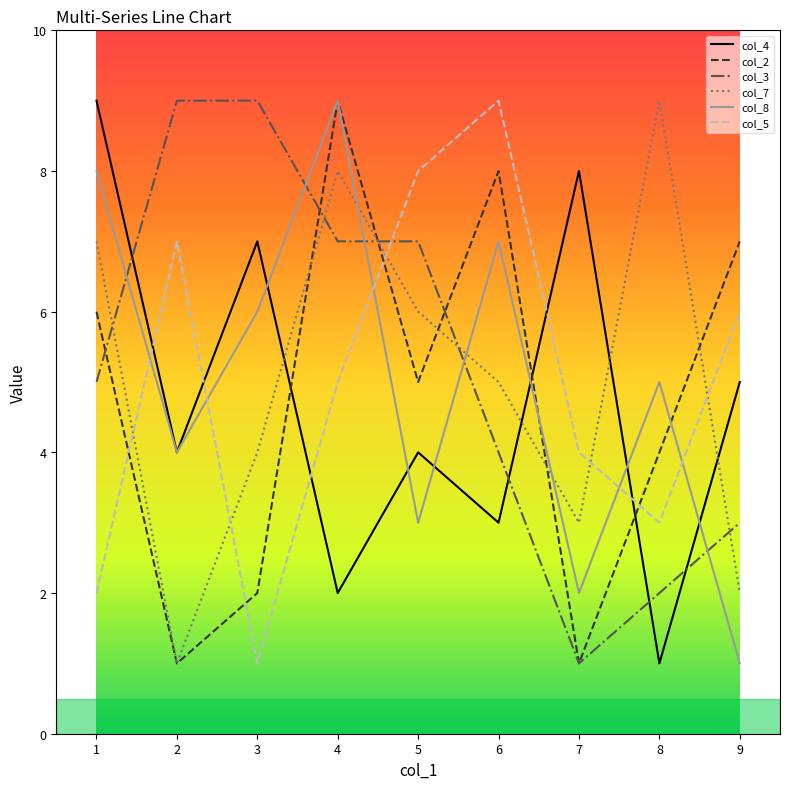

List the labels in order of col_8 value, largest first.

4, 1, 6, 3, 8, 2, 5, 7, 9